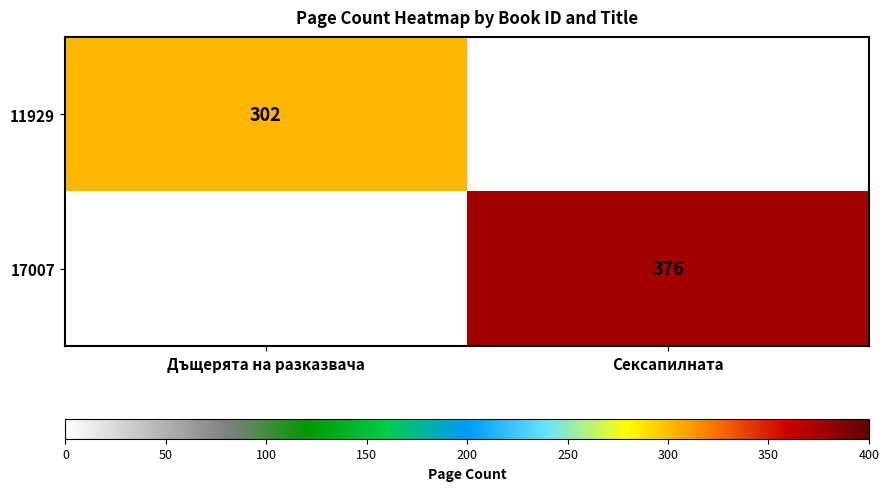

The 11929 series shows 302 at Дъщерята на разказвача. True or false?

True